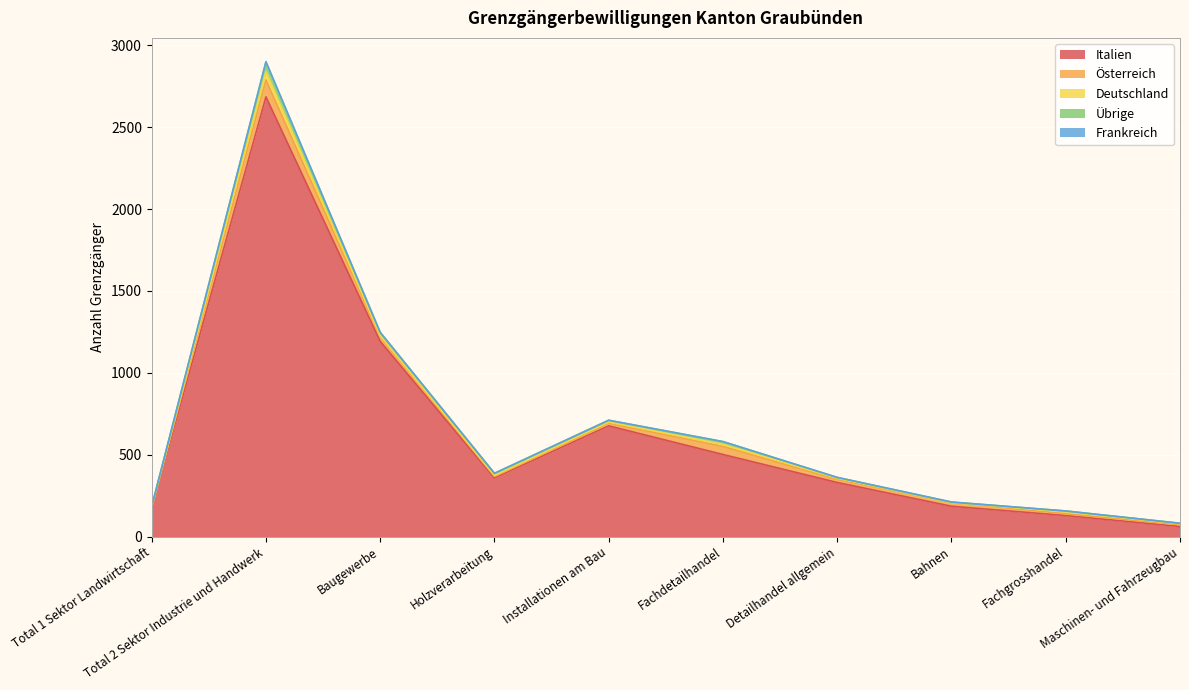

How many lines are shown in the chart?

5